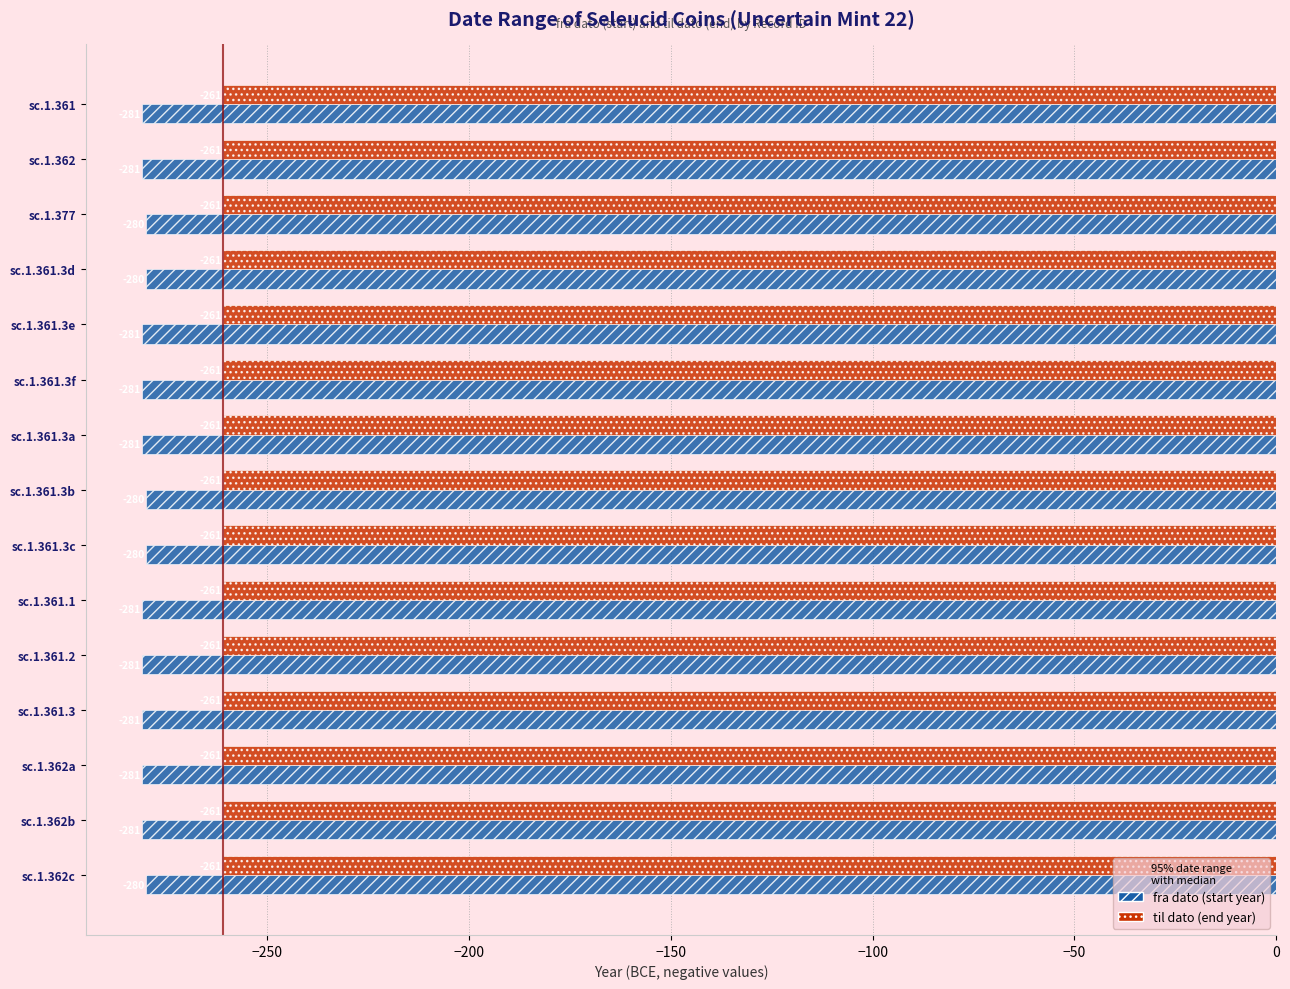

What is the minimum value shown in the chart?

-281